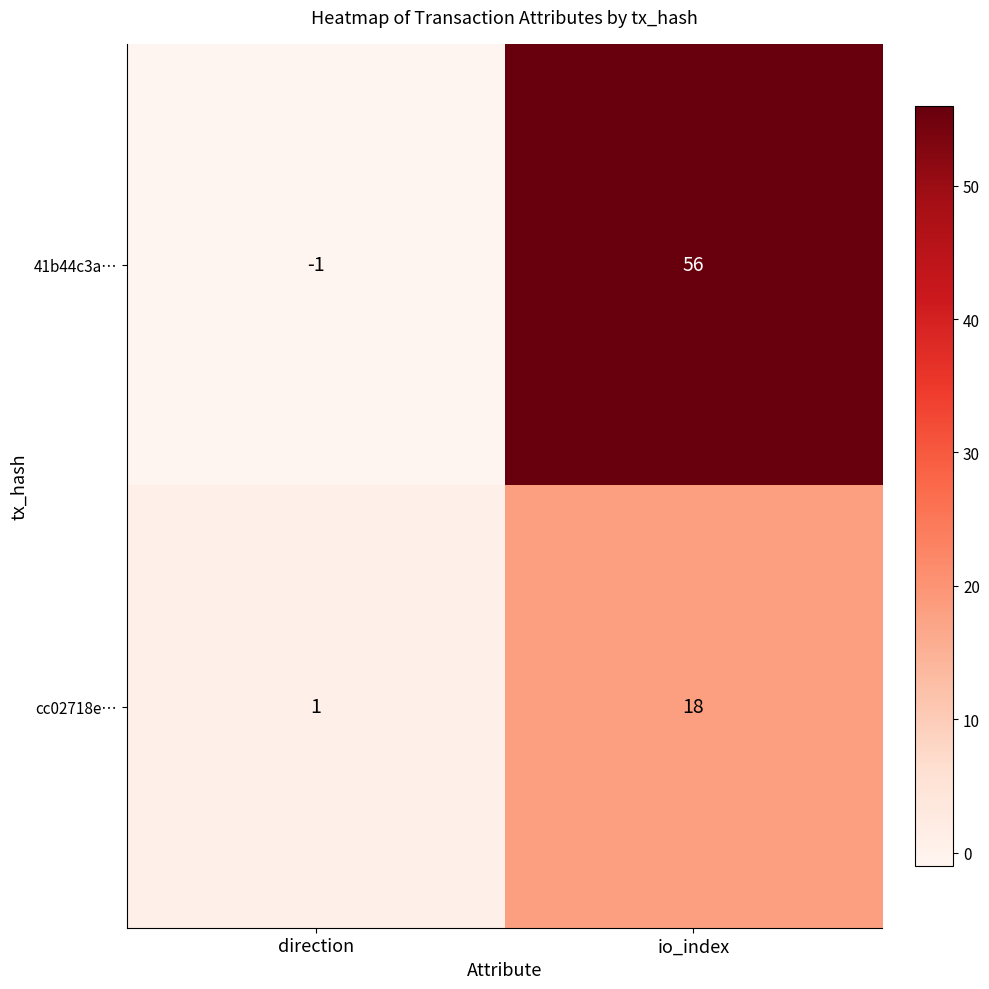

What is the highest value of the 41b44c3a… series?

56